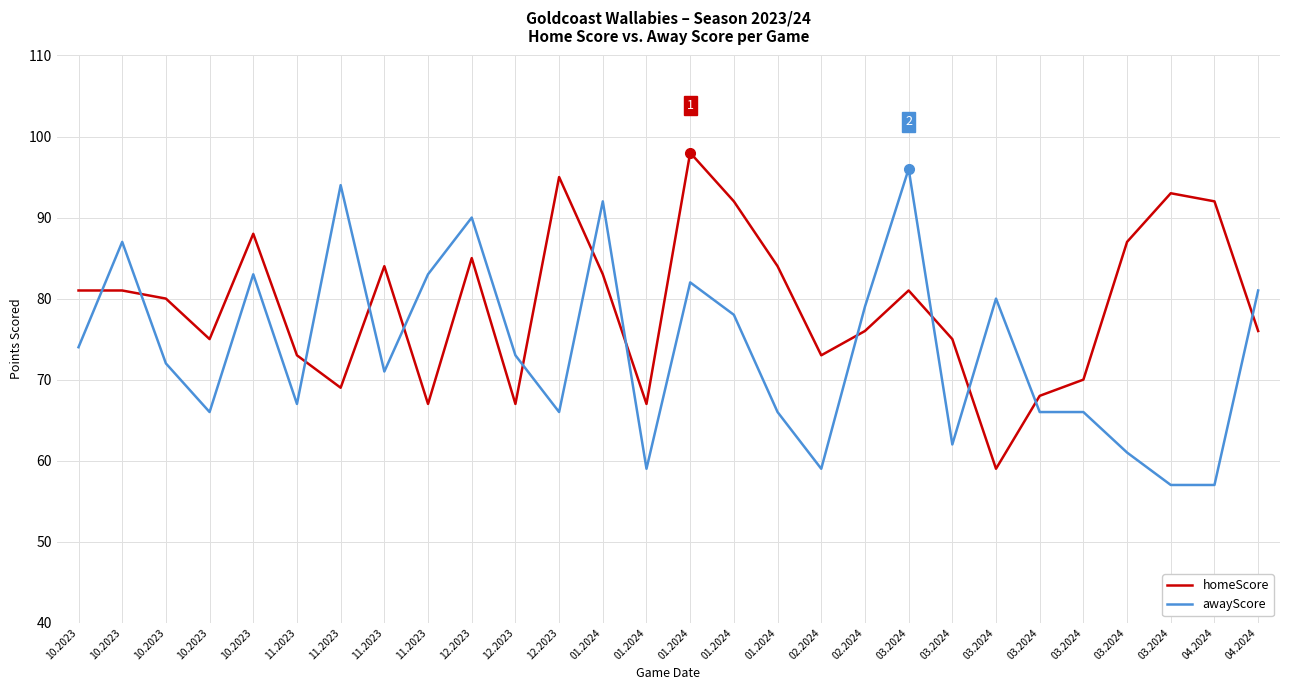

Reading left to right, extract all data points from this chart.

homeScore: 10.2023=81	10.2023=81	10.2023=80	10.2023=75	10.2023=88	11.2023=73	11.2023=69	11.2023=84	11.2023=67	12.2023=85	12.2023=67	12.2023=95	01.2024=83	01.2024=67	01.2024=98	01.2024=92	01.2024=84	02.2024=73	02.2024=76	03.2024=81	03.2024=75	03.2024=59	03.2024=68	03.2024=70	03.2024=87	03.2024=93	04.2024=92	04.2024=76
awayScore: 10.2023=74	10.2023=87	10.2023=72	10.2023=66	10.2023=83	11.2023=67	11.2023=94	11.2023=71	11.2023=83	12.2023=90	12.2023=73	12.2023=66	01.2024=92	01.2024=59	01.2024=82	01.2024=78	01.2024=66	02.2024=59	02.2024=79	03.2024=96	03.2024=62	03.2024=80	03.2024=66	03.2024=66	03.2024=61	03.2024=57	04.2024=57	04.2024=81